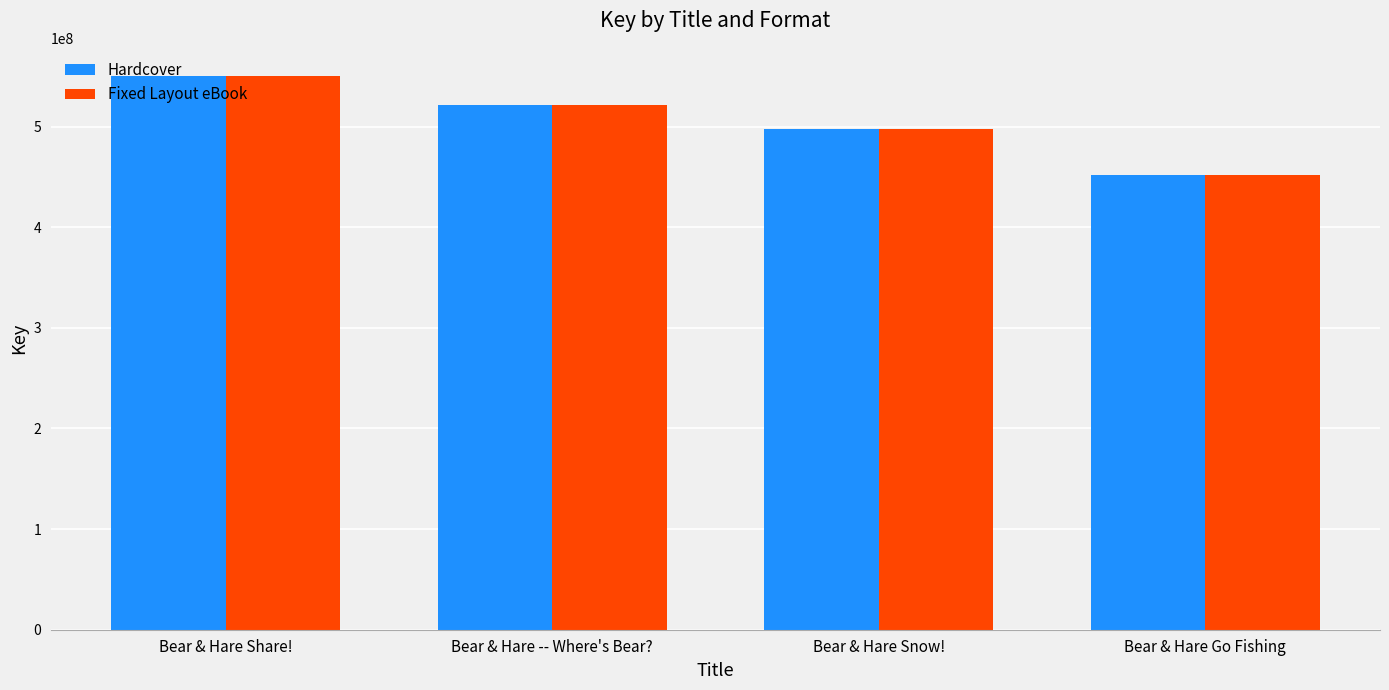

Reading right to left, extract all data points from this chart.

Hardcover: 452210845	497724891	521259657	550686190
Fixed Layout eBook: 452210845	497724891	521259657	550686190